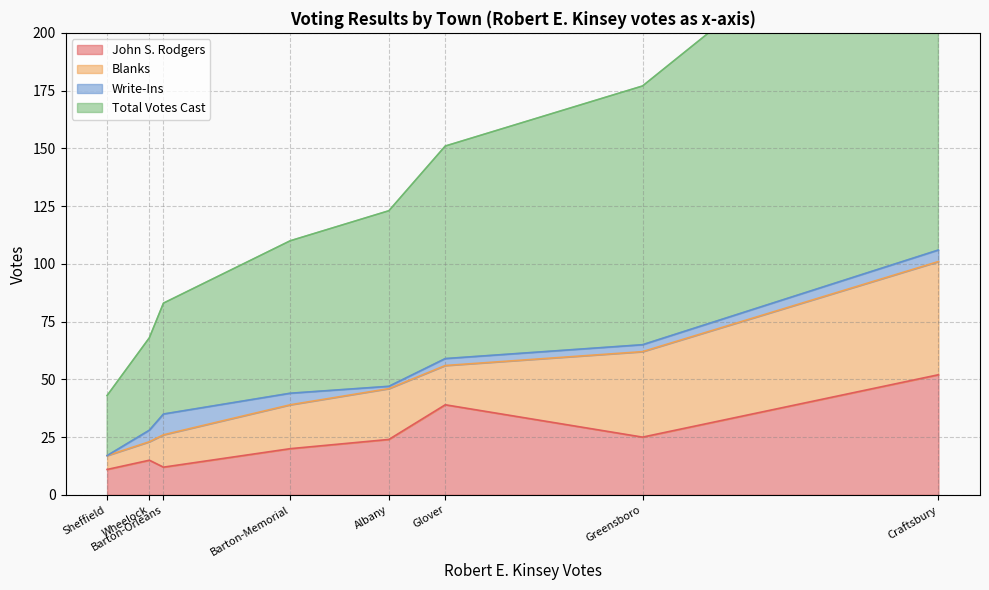

What are all the series names shown in the legend?

John S. Rodgers, Blanks, Write-Ins, Total Votes Cast